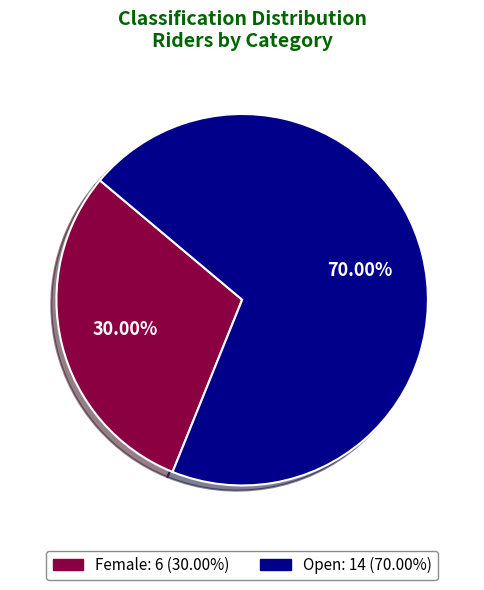

Which category has the biggest portion of the pie?

Open